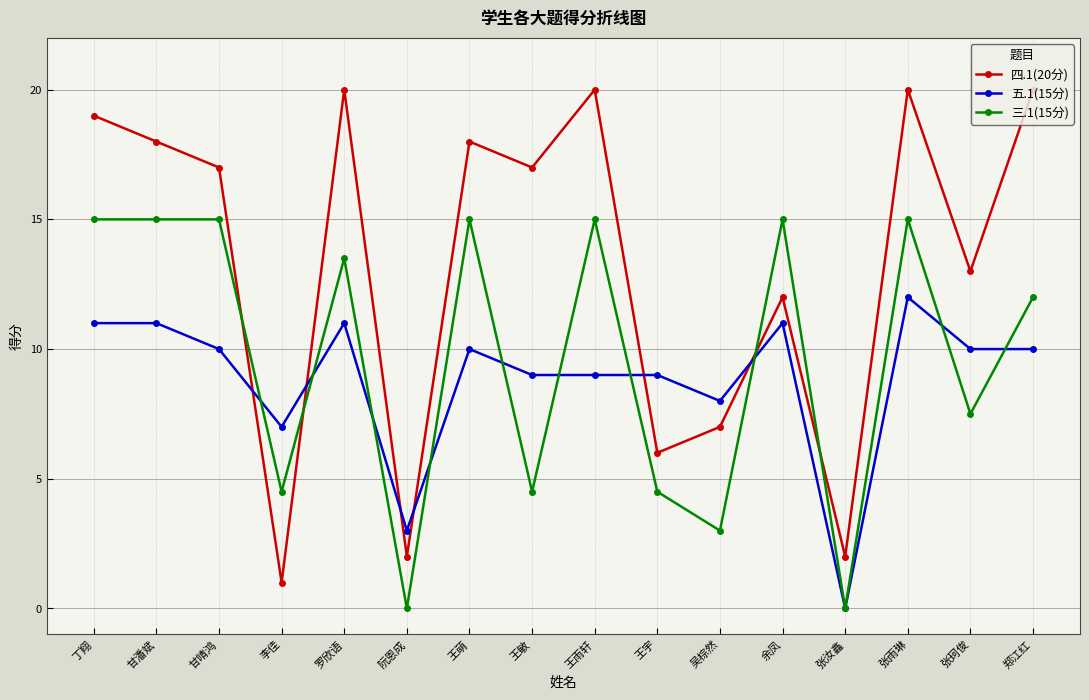

What is the label of the 7th point from the right?

王宇